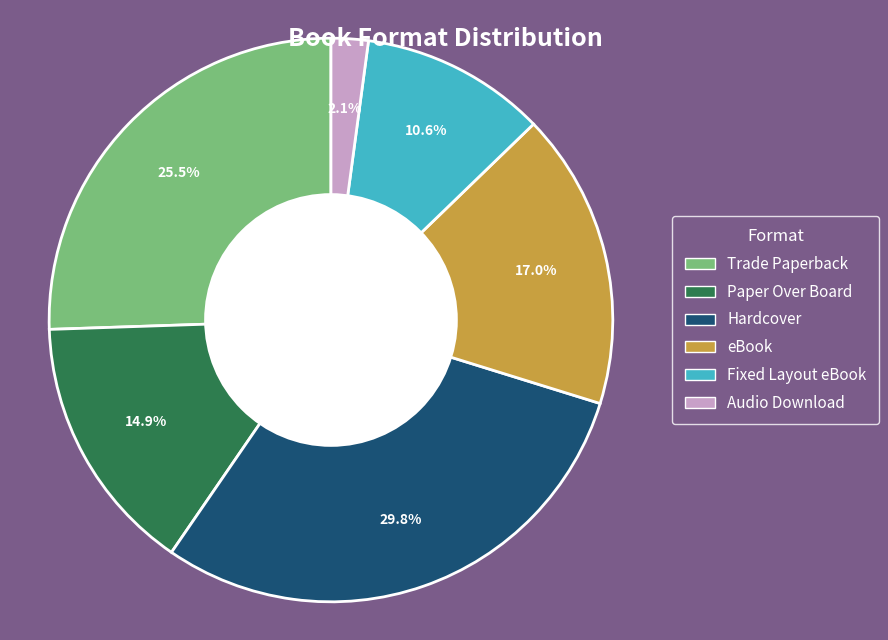

To the nearest percent, what is the combined percentage of Paper Over Board and eBook?

32%